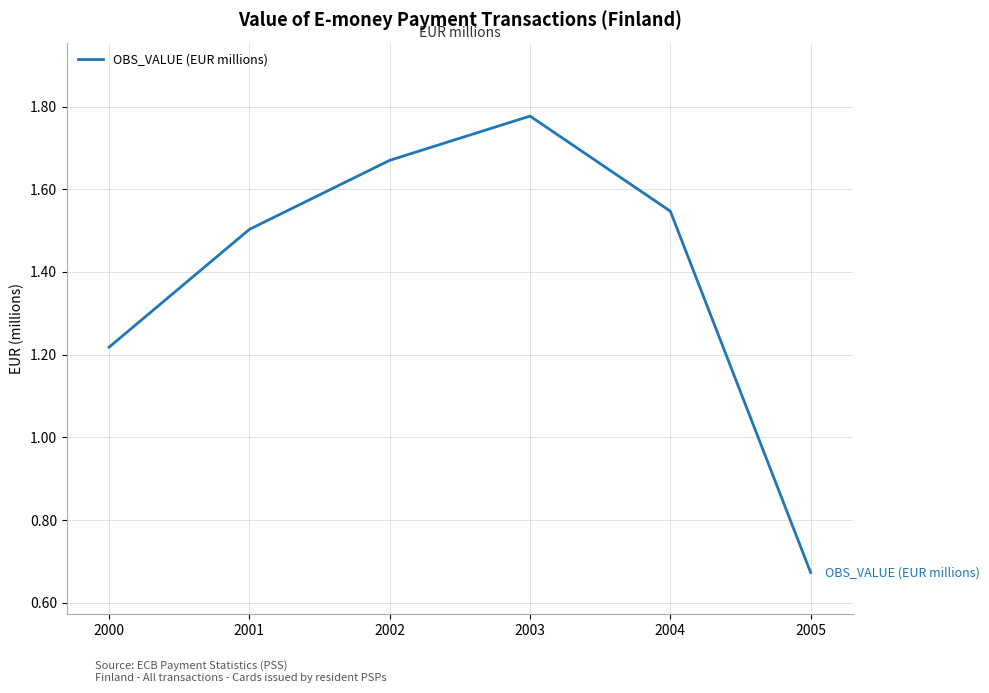

Is this an area chart (filled region under the line)?

No